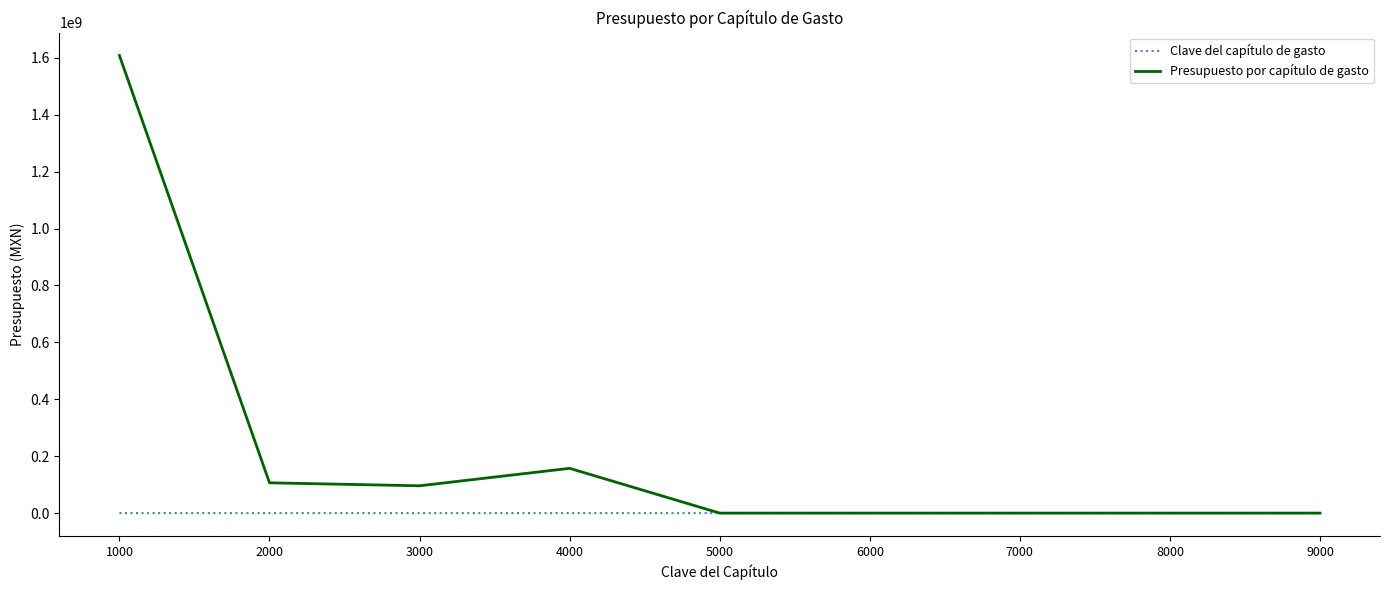

The value of Presupuesto por capítulo de gasto at 6000 is 0.0. True or false?

True